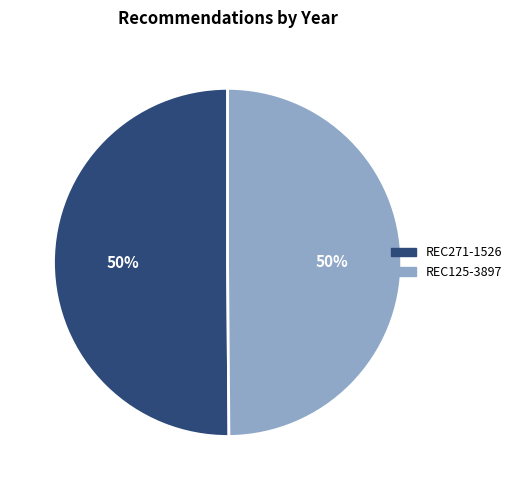

To the nearest percent, what portion does REC271-1526 represent?

50%